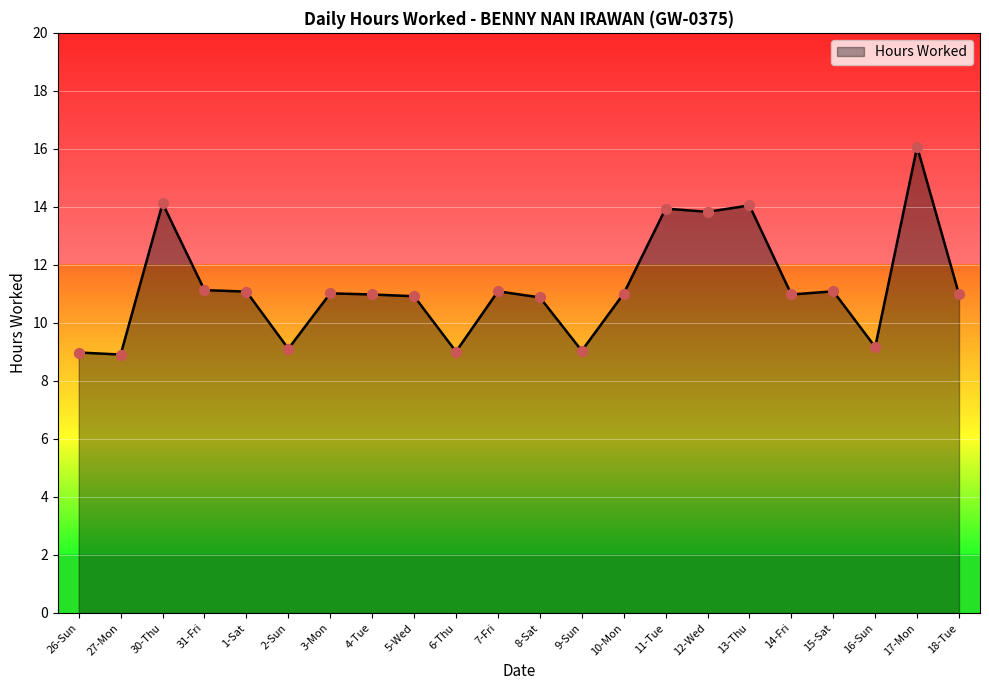

Between 6-Thu and 31-Fri, which is larger?

31-Fri